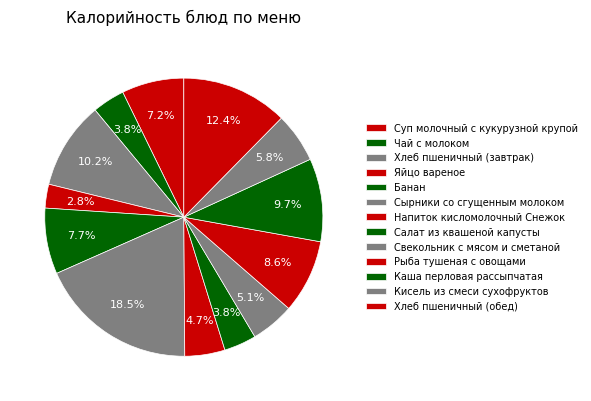

How many slices are in this pie chart?

13